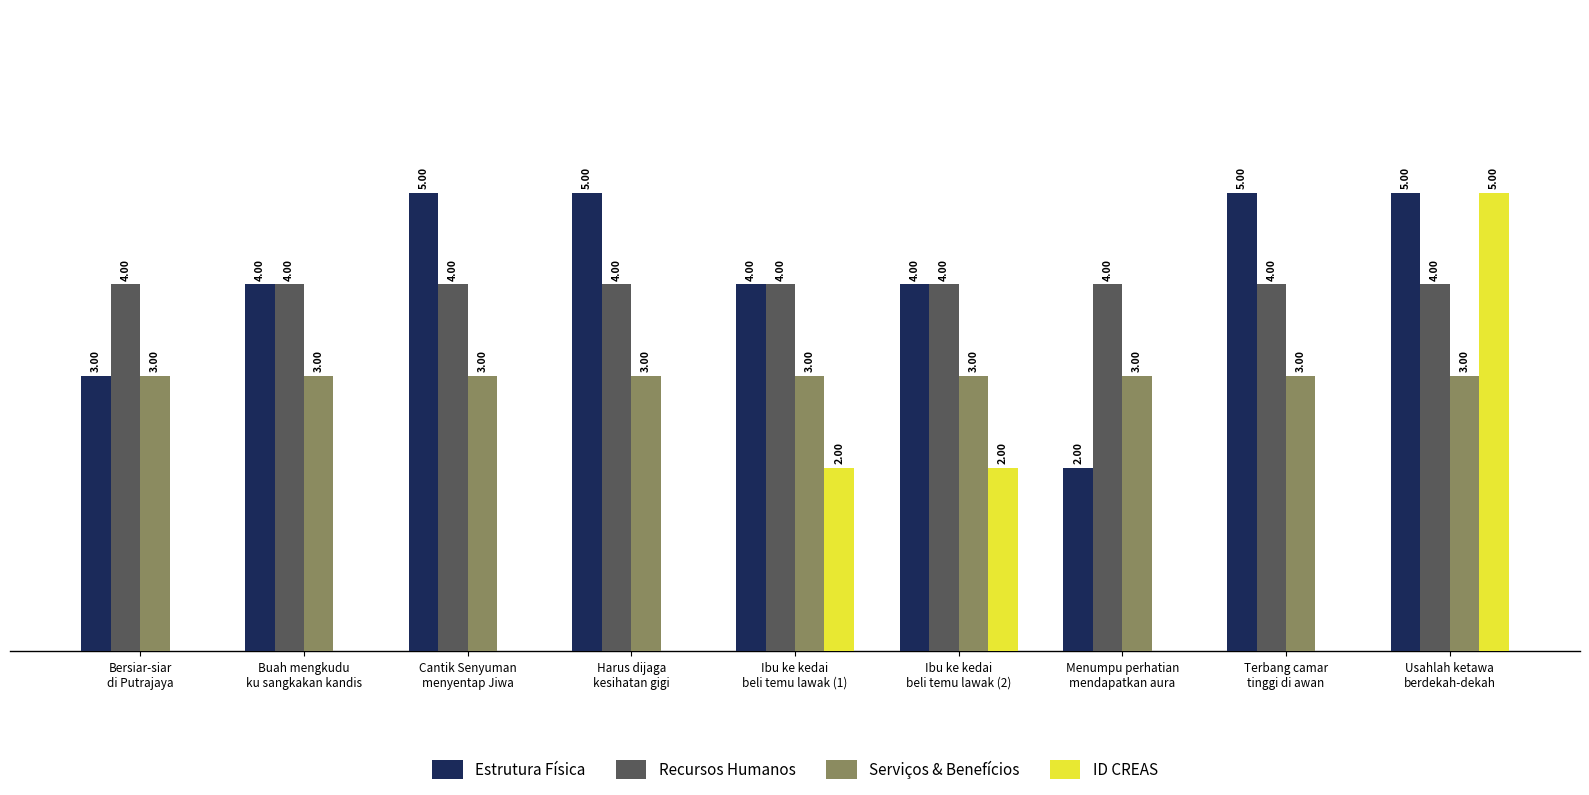

Which series has the largest total across all categories?

Estrutura Física